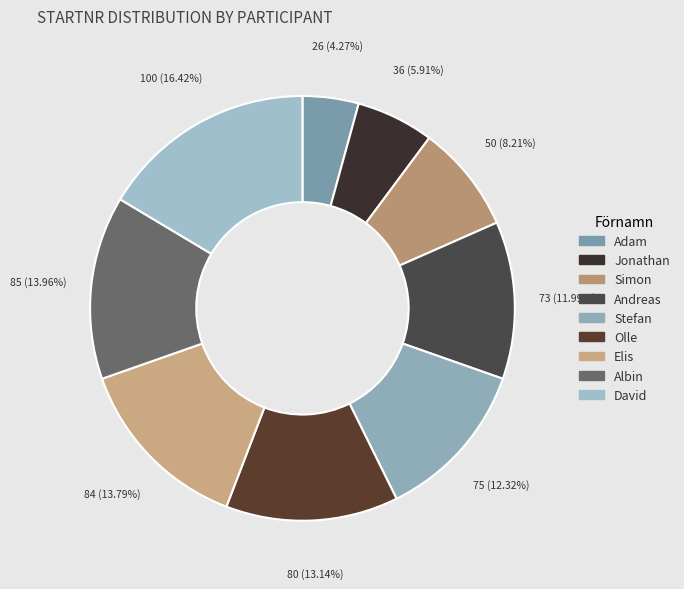

To the nearest percent, what is the difference between the largest and smallest slice percentages?

12%